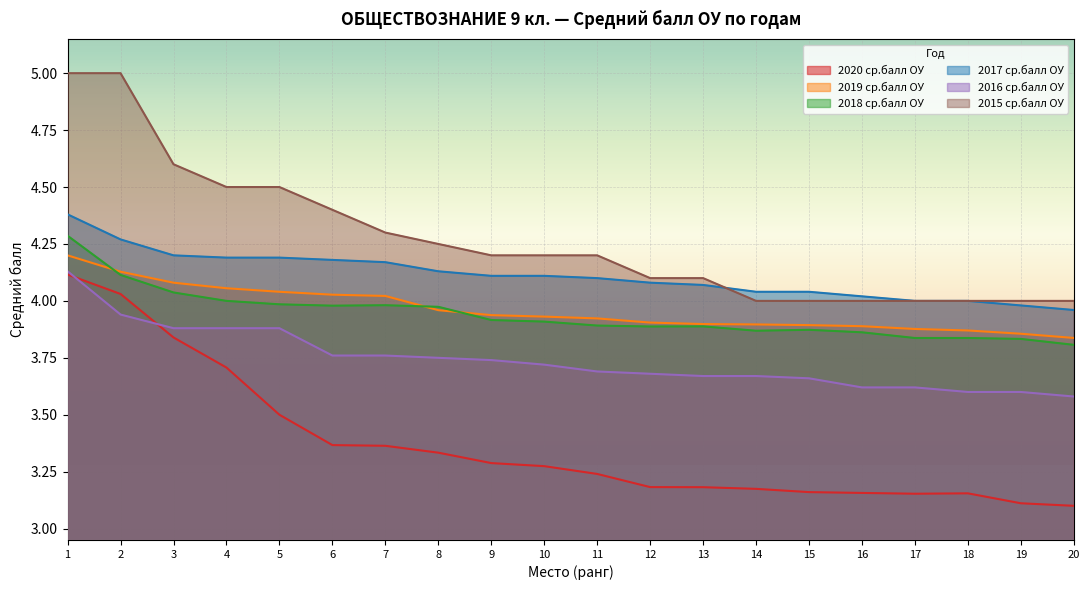

Reading right to left, what are all the values shown in this chart?

2020 ср.балл ОУ: 20=3.1	19=3.1	18=3.2	17=3.2	16=3.2	15=3.2	14=3.2	13=3.2	12=3.2	11=3.2	10=3.3	9=3.3	8=3.3	7=3.4	6=3.4	5=3.5	4=3.7	3=3.8	2=4.0	1=4.1
2019 ср.балл ОУ: 20=3.8	19=3.9	18=3.9	17=3.9	16=3.9	15=3.9	14=3.9	13=3.9	12=3.9	11=3.9	10=3.9	9=3.9	8=4.0	7=4.0	6=4.0	5=4.0	4=4.1	3=4.1	2=4.1	1=4.2
2018 ср.балл ОУ: 20=3.8	19=3.8	18=3.8	17=3.8	16=3.9	15=3.9	14=3.9	13=3.9	12=3.9	11=3.9	10=3.9	9=3.9	8=4.0	7=4.0	6=4.0	5=4.0	4=4.0	3=4.0	2=4.1	1=4.3
2017 ср.балл ОУ: 20=4.0	19=4.0	18=4.0	17=4.0	16=4.0	15=4.0	14=4.0	13=4.1	12=4.1	11=4.1	10=4.1	9=4.1	8=4.1	7=4.2	6=4.2	5=4.2	4=4.2	3=4.2	2=4.3	1=4.4
2016 ср.балл ОУ: 20=3.6	19=3.6	18=3.6	17=3.6	16=3.6	15=3.7	14=3.7	13=3.7	12=3.7	11=3.7	10=3.7	9=3.7	8=3.8	7=3.8	6=3.8	5=3.9	4=3.9	3=3.9	2=3.9	1=4.1
2015 ср.балл ОУ: 20=4.0	19=4.0	18=4.0	17=4.0	16=4.0	15=4.0	14=4.0	13=4.1	12=4.1	11=4.2	10=4.2	9=4.2	8=4.2	7=4.3	6=4.4	5=4.5	4=4.5	3=4.6	2=5.0	1=5.0